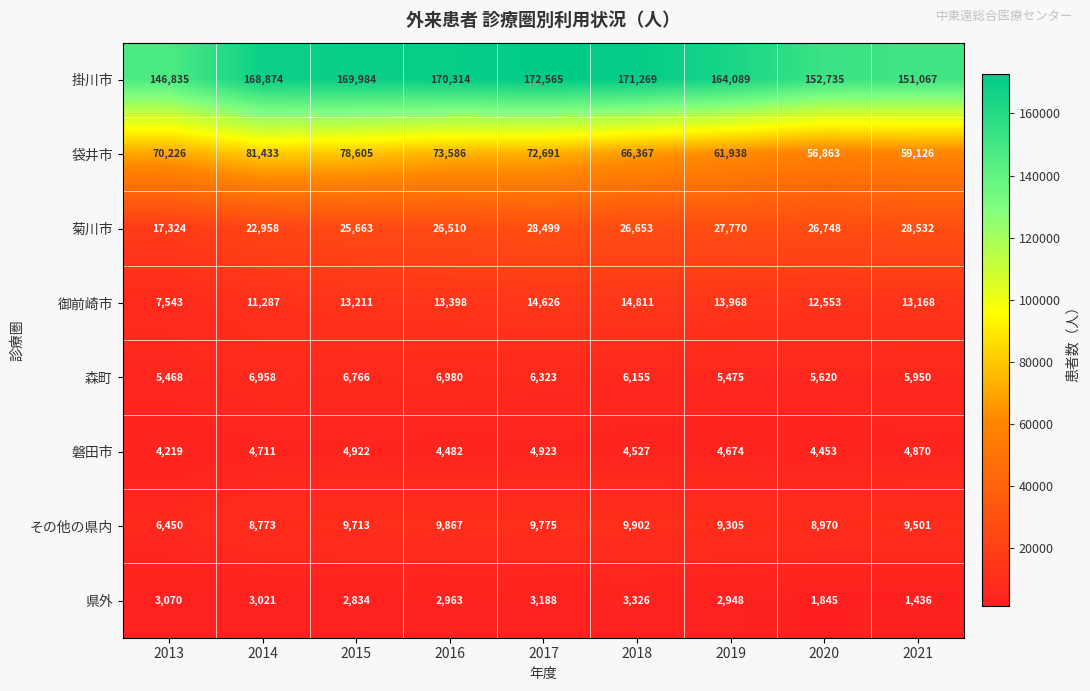

What is the smallest value displayed?

1436